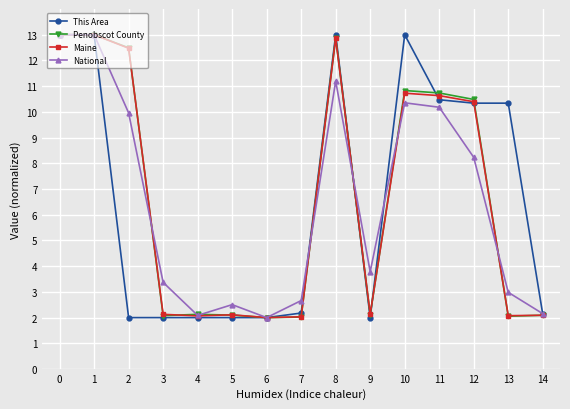

What is the approximate value of Penobscot County at 8?

12.9